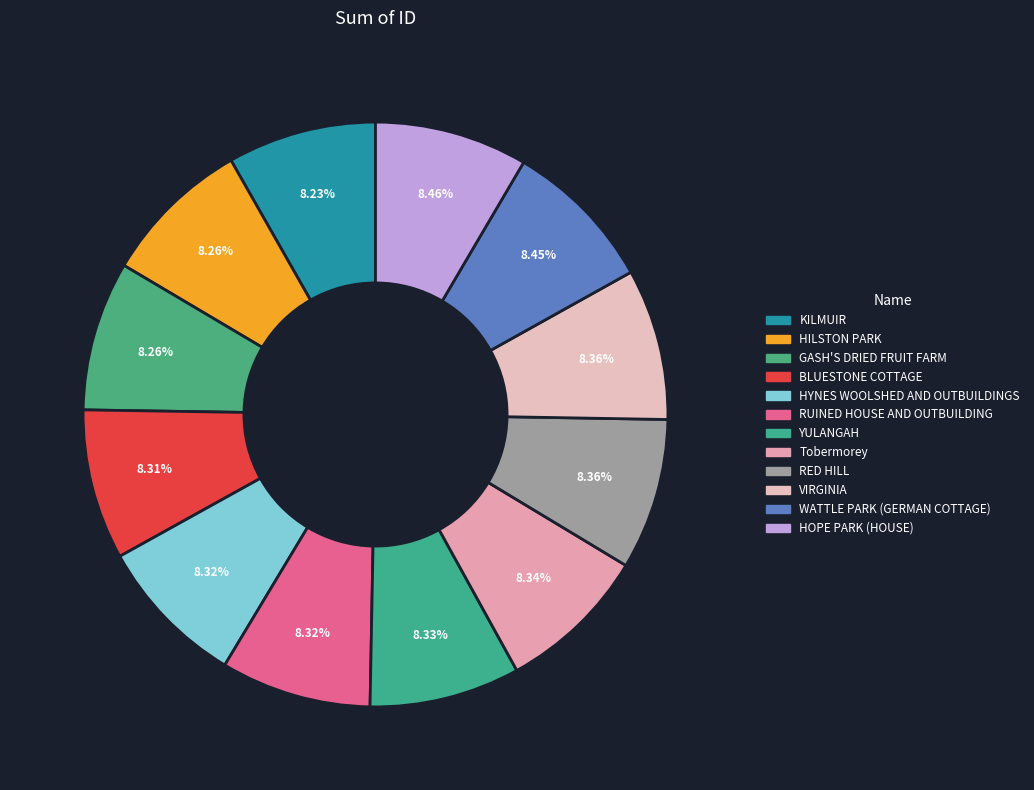

To the nearest percent, what is the combined percentage of WATTLE PARK (GERMAN COTTAGE) and GASH'S DRIED FRUIT FARM?

17%